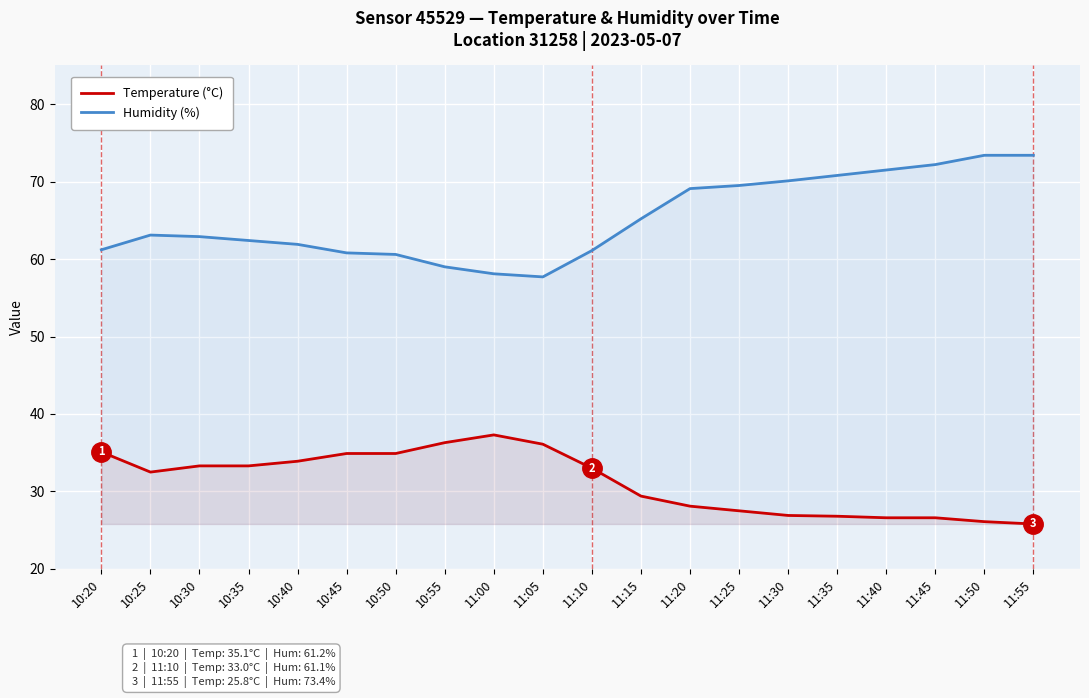

What is the total value across all series at 11:50?

99.5